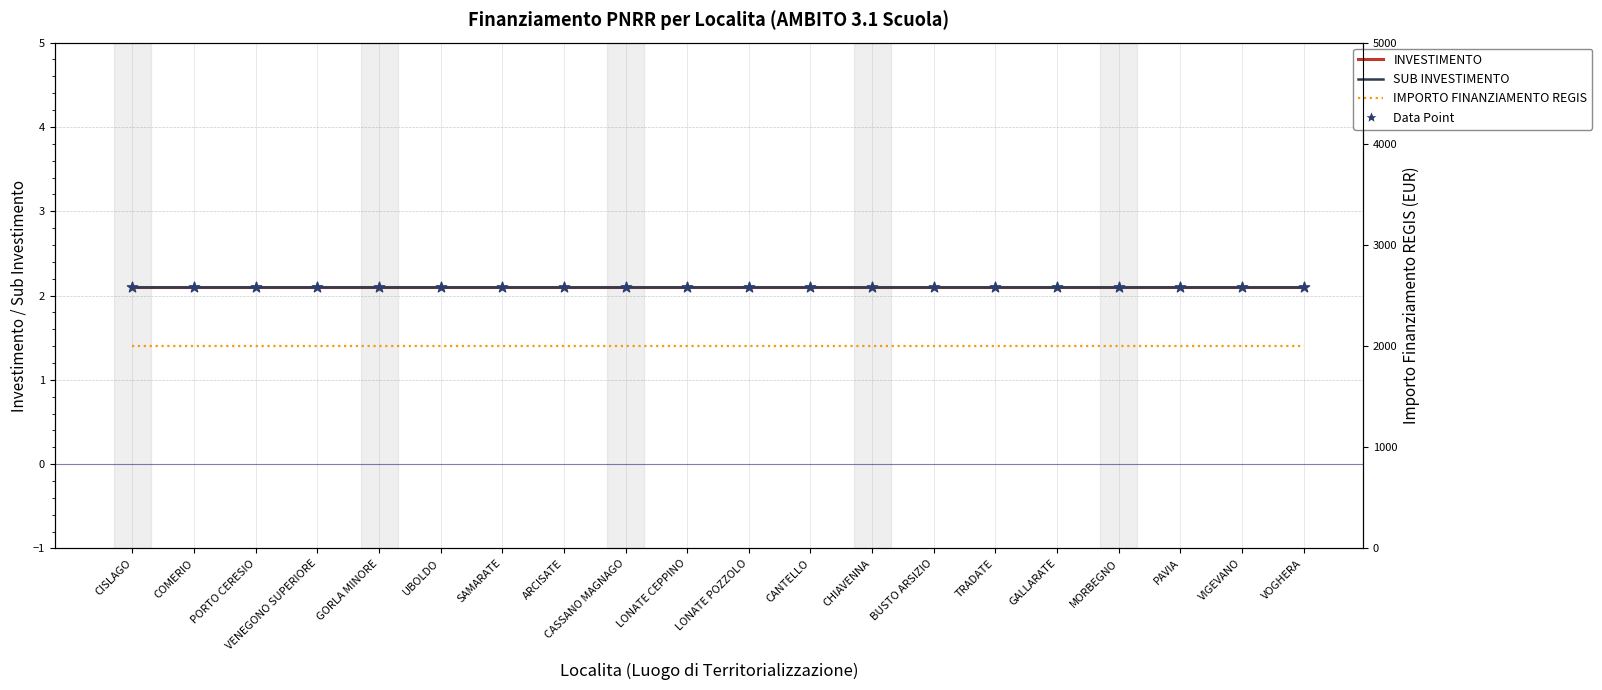

At which category is the sum across all series the highest?

CISLAGO